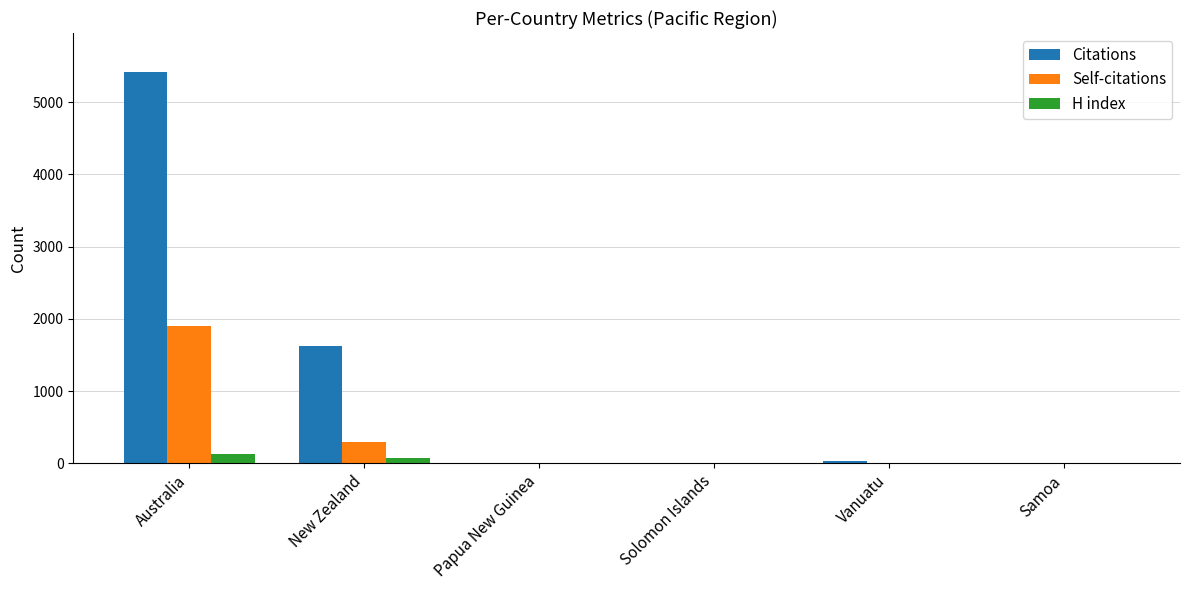

At which label is Self-citations closest to 952?

New Zealand